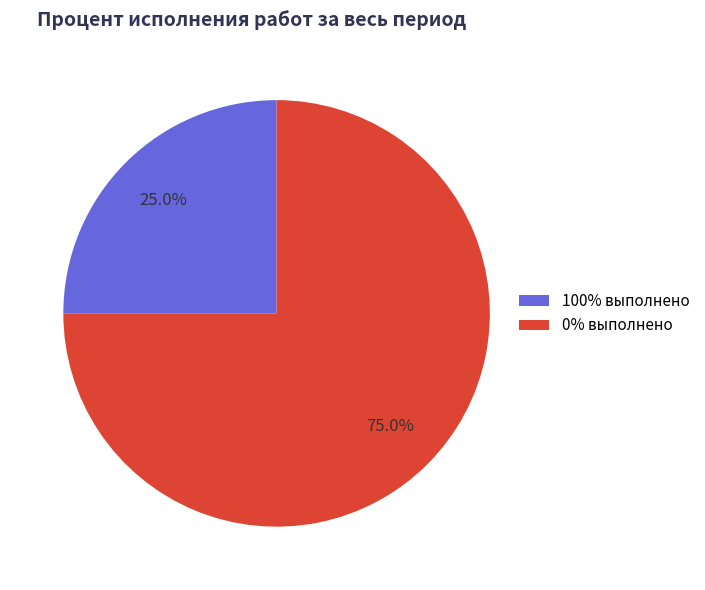

To the nearest percent, what is the difference between the largest and smallest slice percentages?

50%